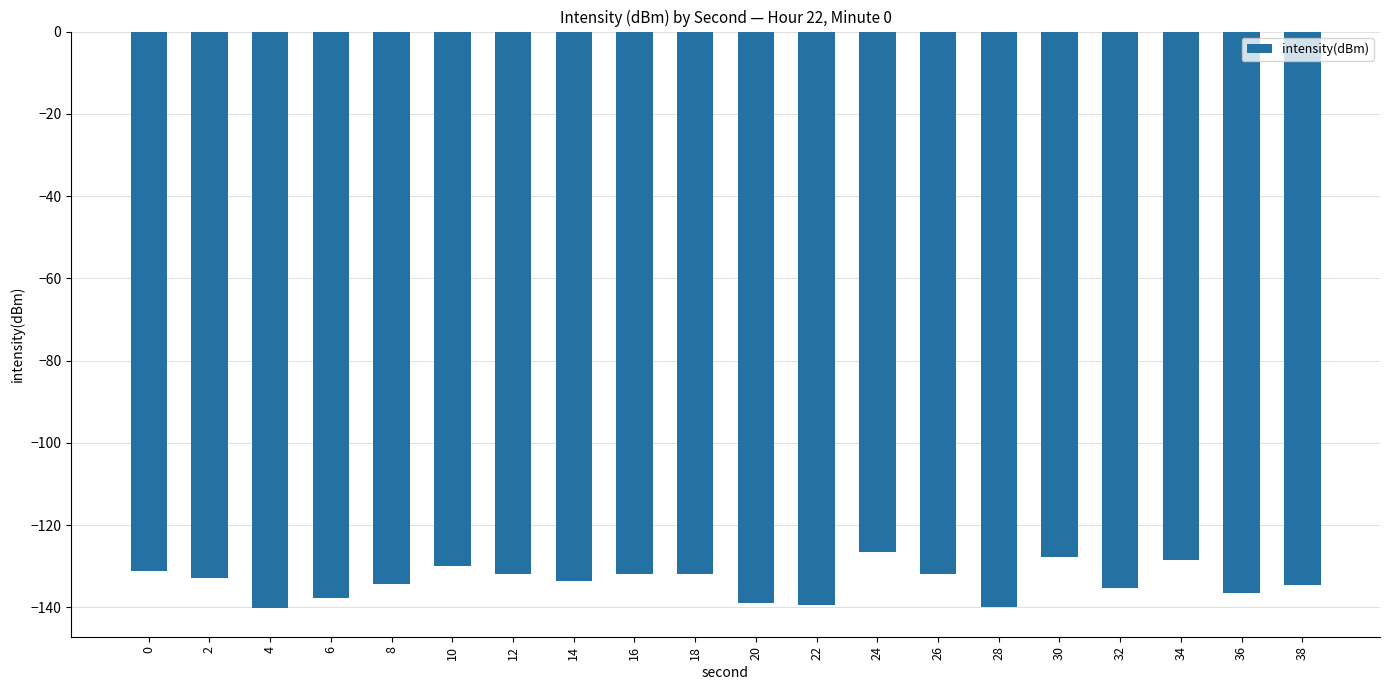

The value at 6 is -137.6. True or false?

True